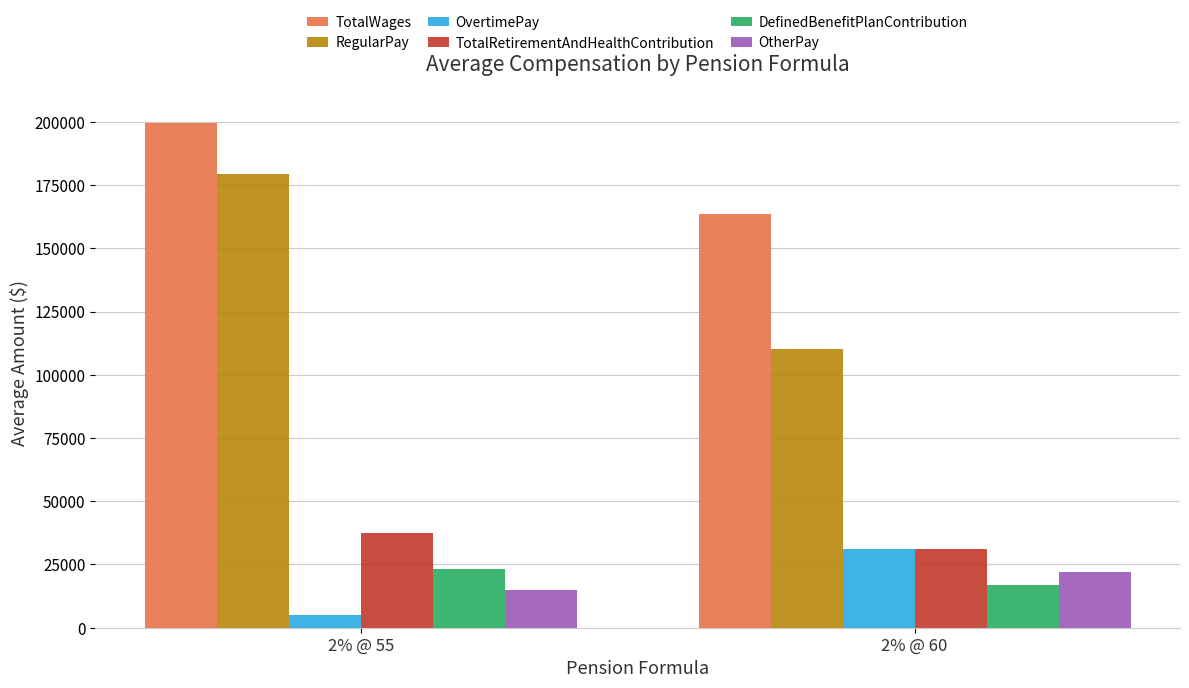

The value of TotalWages at 2% @ 60 is 163515.7. True or false?

True